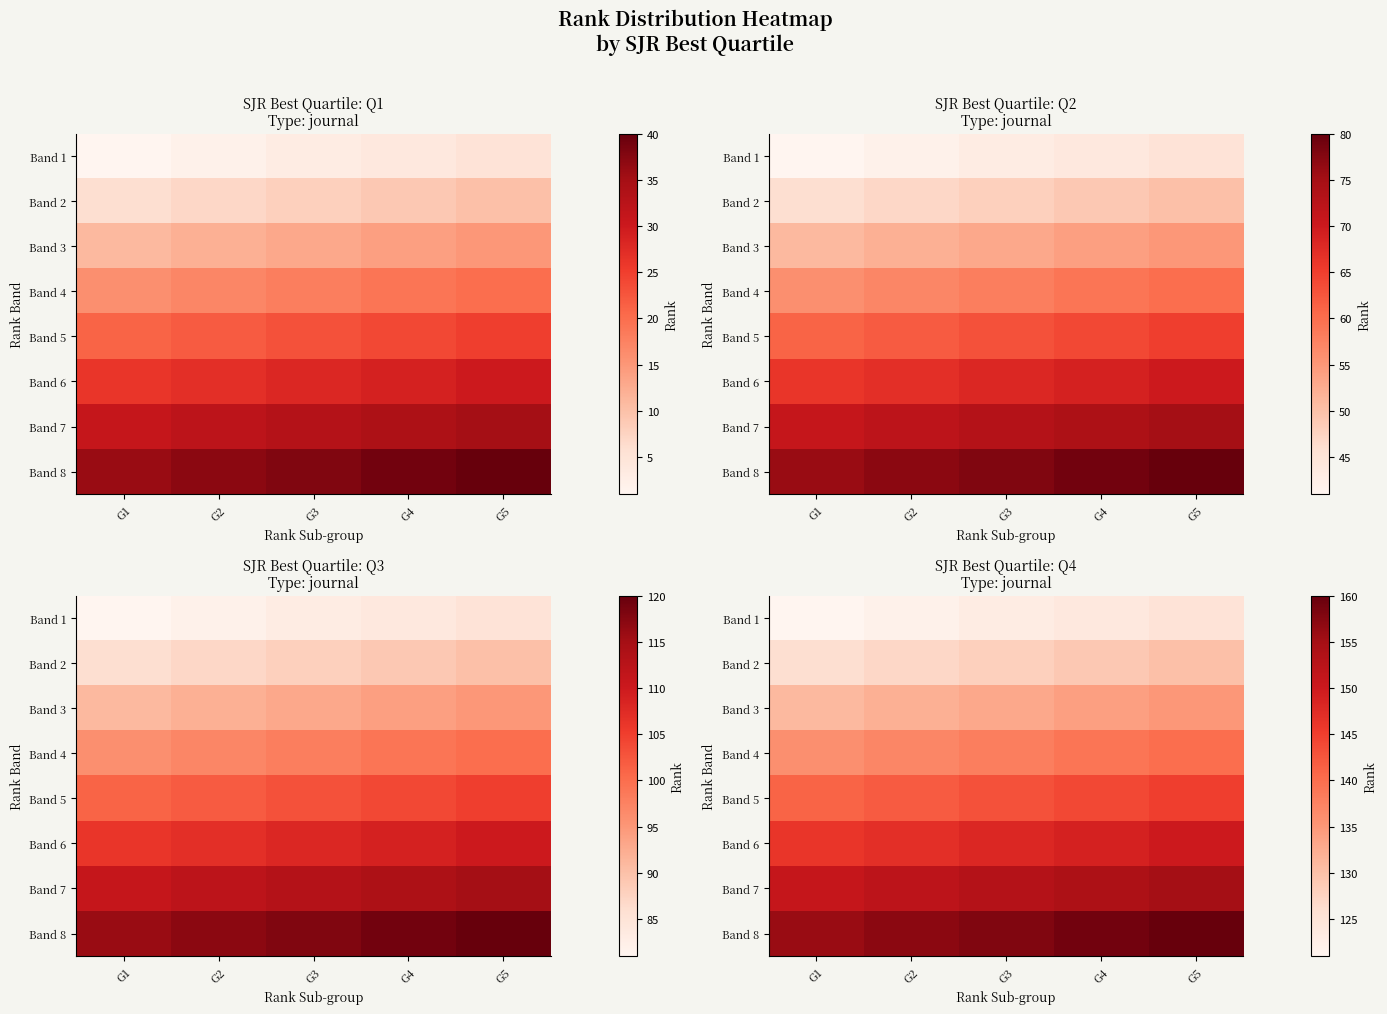

Is the value of Band 4 at G4 greater than the value of Band 2 at G1?

Yes